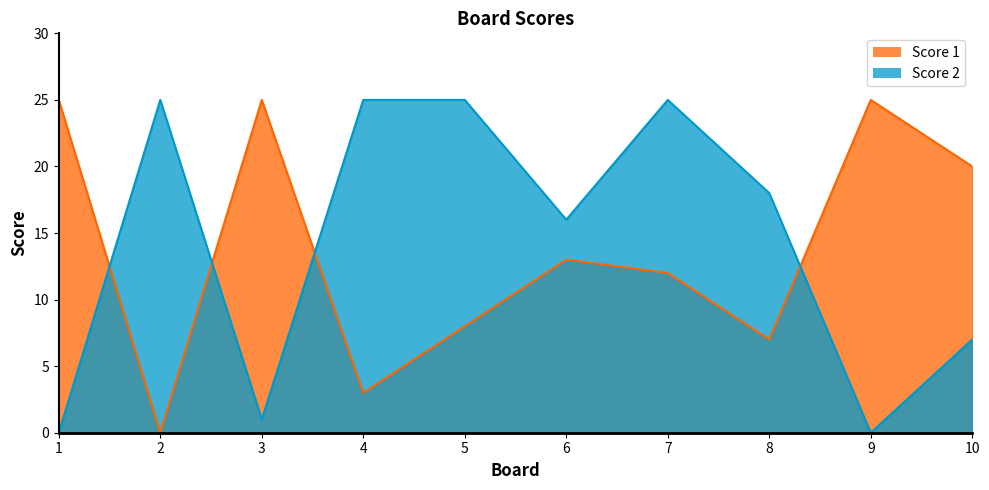

Between which two adjacent categories do Score 2 and Score 1 first intersect?

1 and 2